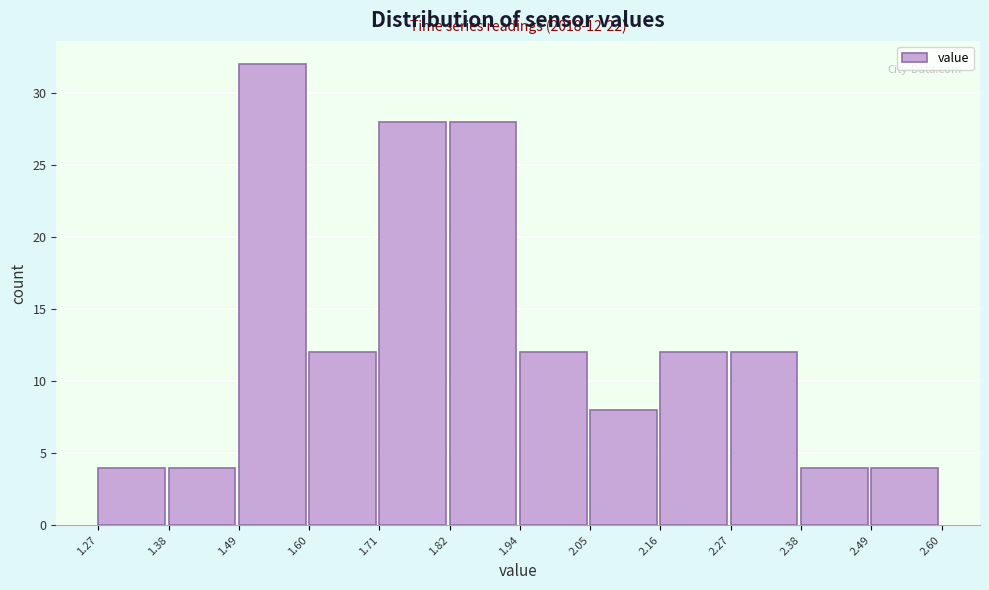

Over which range of the x-axis is the bar tallest?

1.49 to 1.60